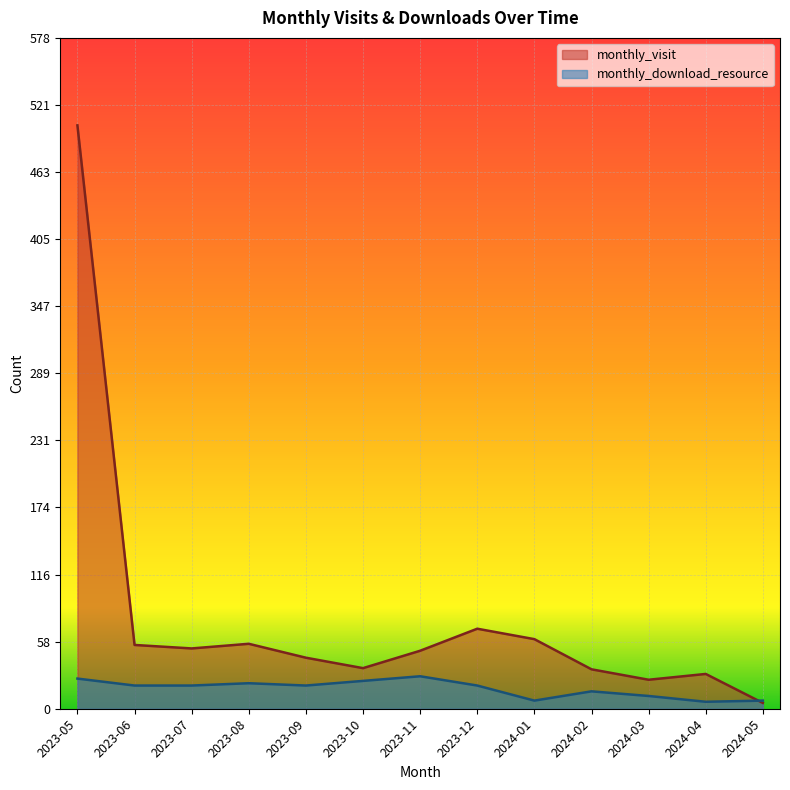

How many intersections are there between monthly_download_resource and monthly_visit?

1